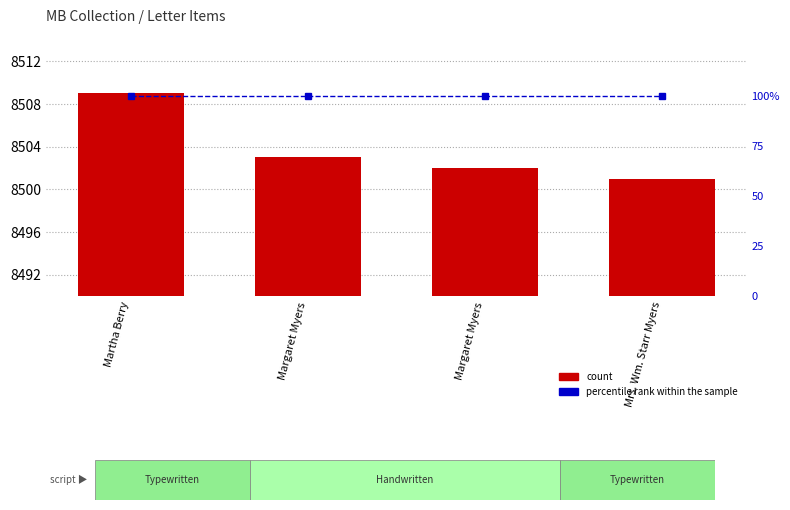

What is the highest value of the percentile rank within the sample series?

100